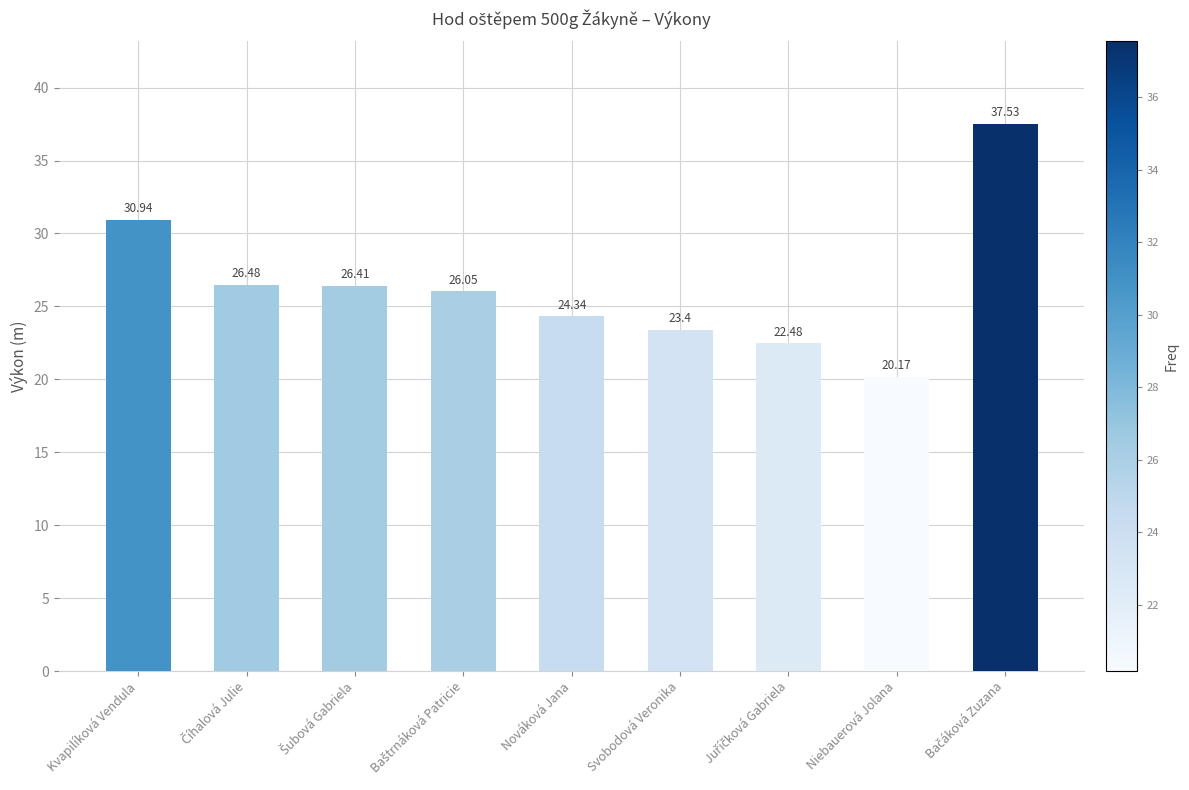

How many bars are there in total?

9